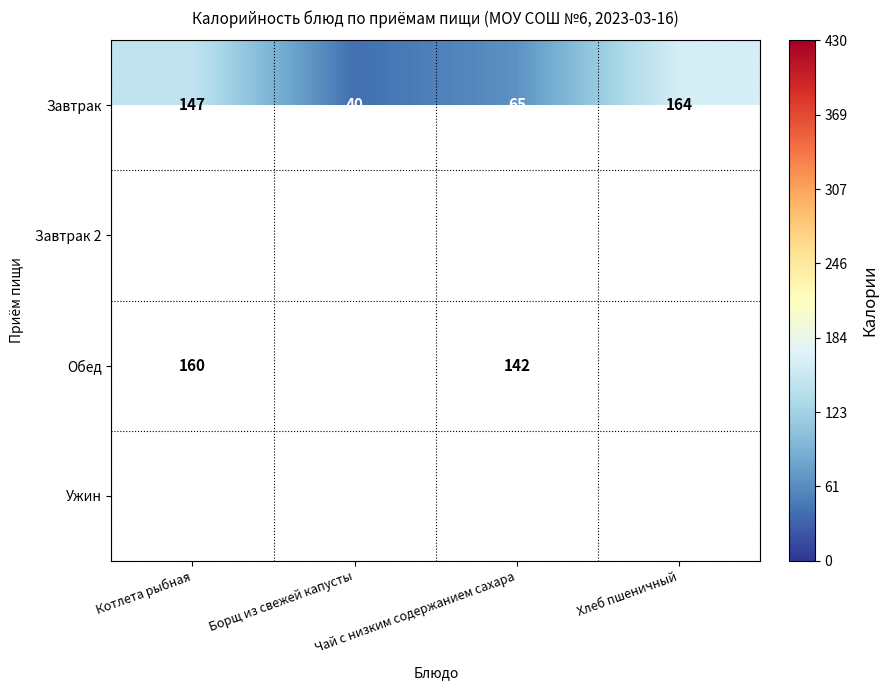

Rank the categories by Обед value from lowest to highest.

Хлеб пшеничный, Чай с низким содержанием сахара, Котлета рыбная, Борщ из свежей капусты